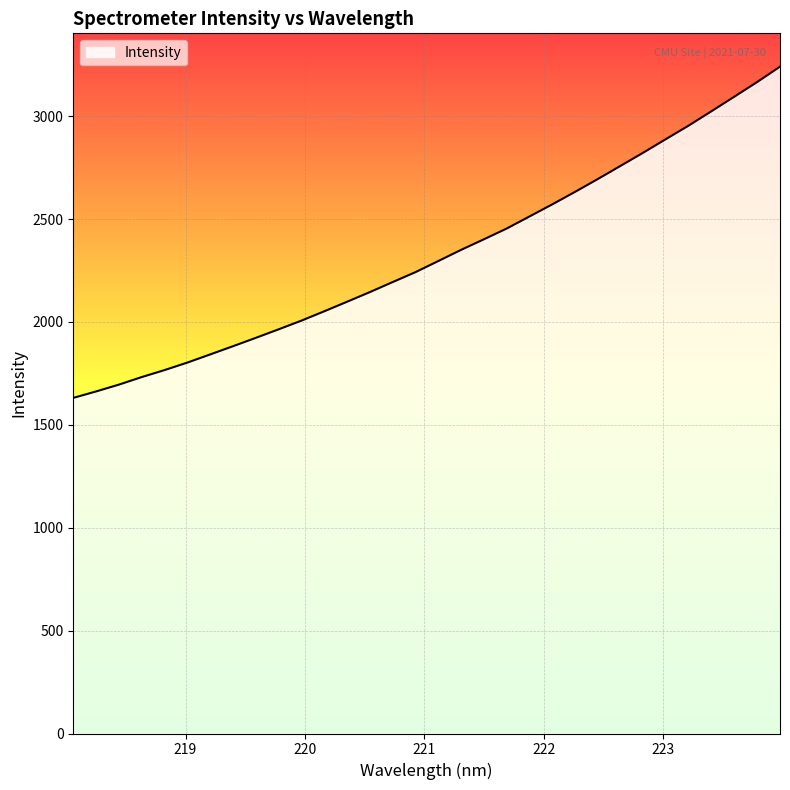

What is the minimum value shown in the chart?

1630.8